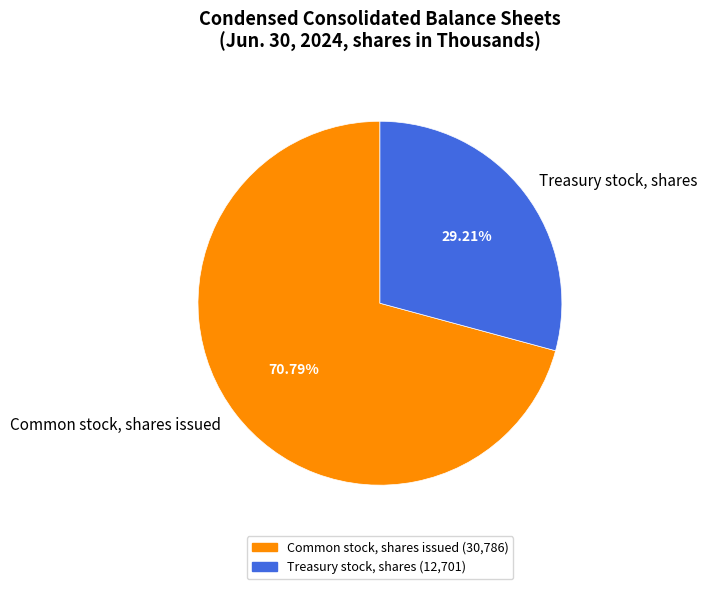

How many segments does this pie chart have?

2